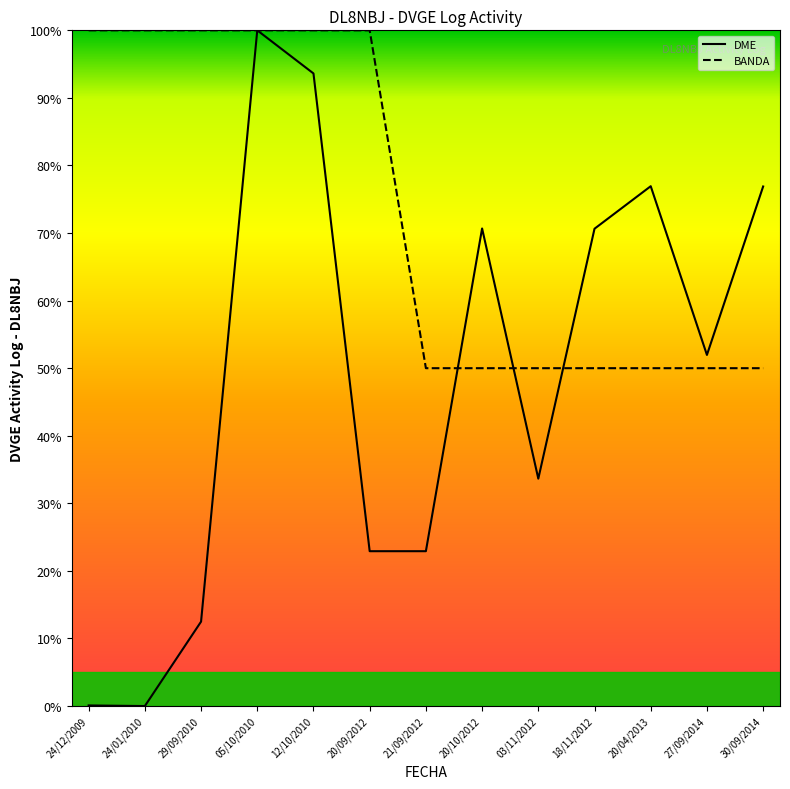

The DME series shows 93.6 at 12/10/2010. True or false?

True